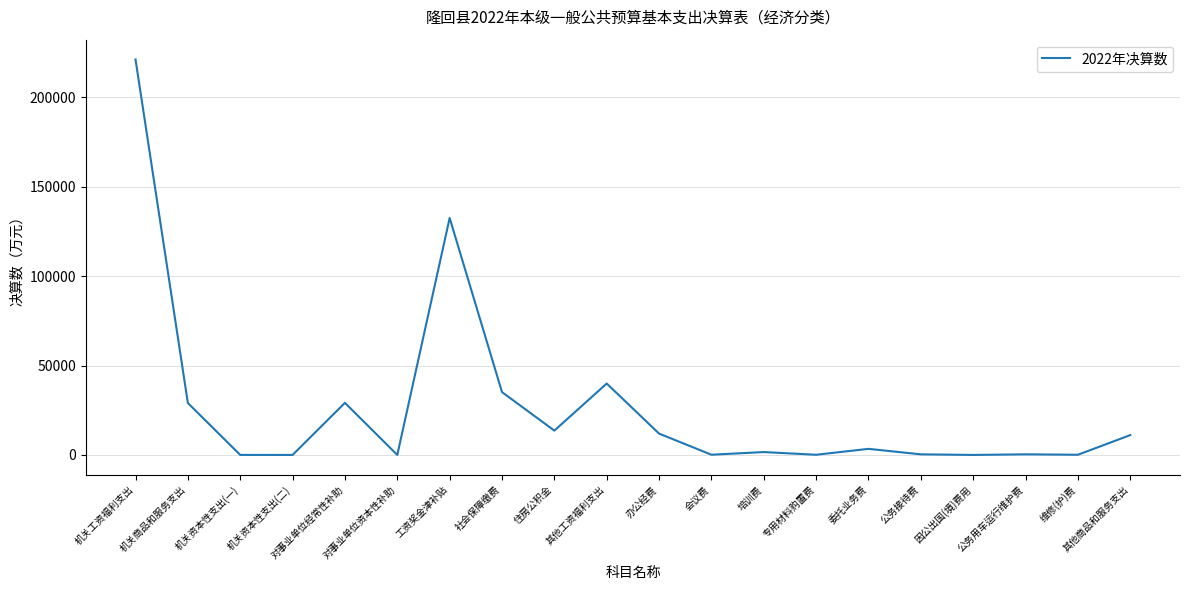

Is it true that the value at 机关商品和服务支出 is 29031?

True